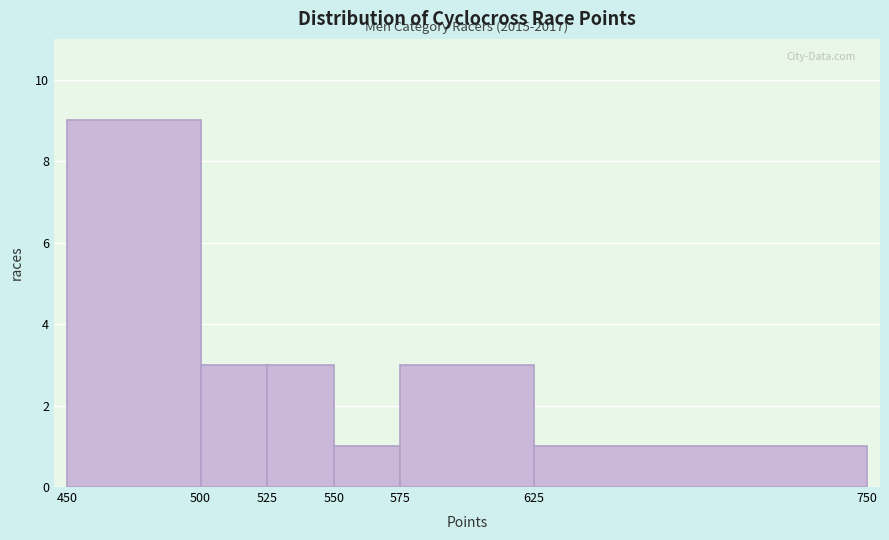

Over which range of the x-axis is the bar tallest?

450 to 500